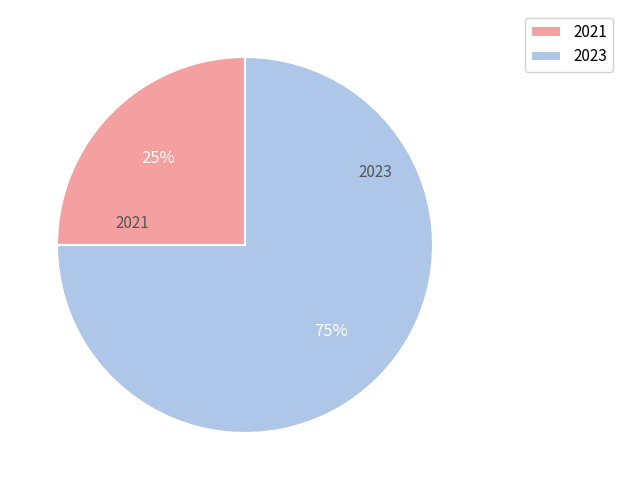

Approximately how many times larger is the value at 2023 compared to 2021?

3.0